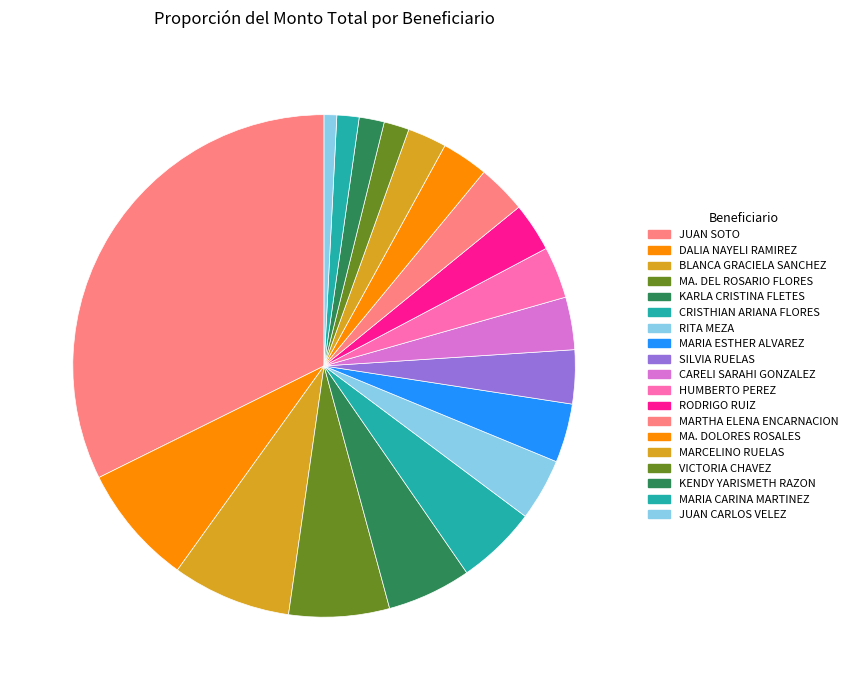

How many slices are in this pie chart?

19